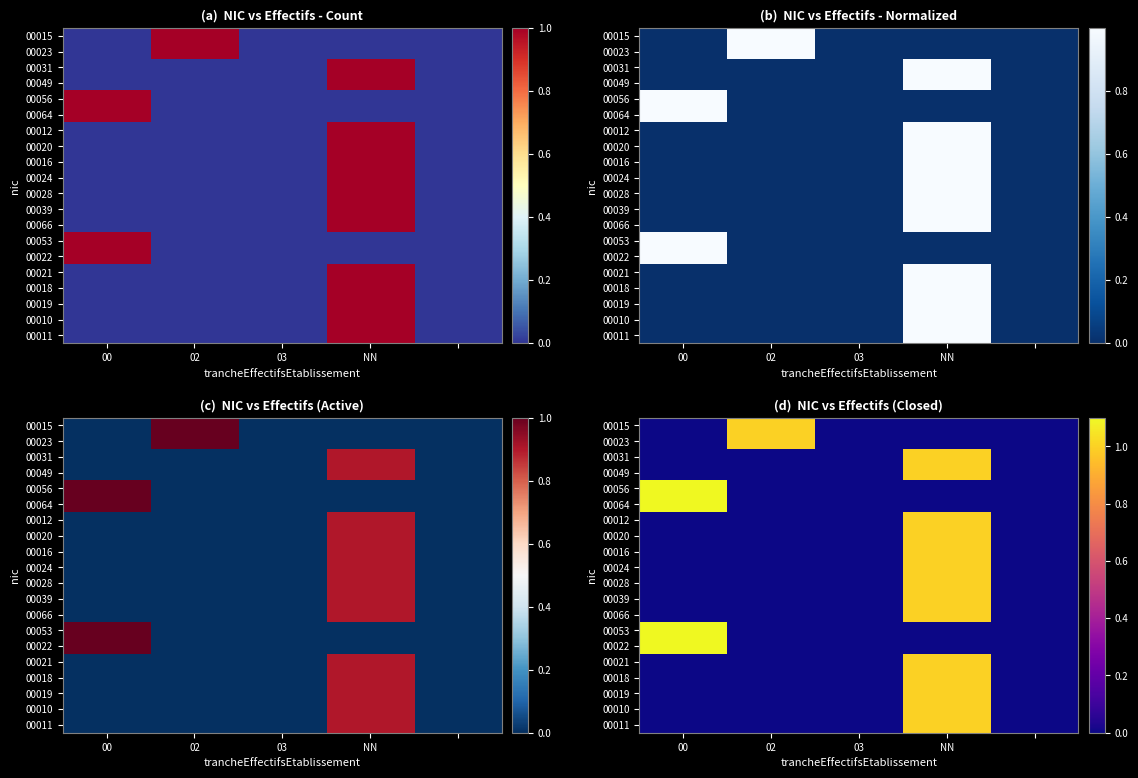

What is the difference between the 00015 values at 02 and NN?

1.0